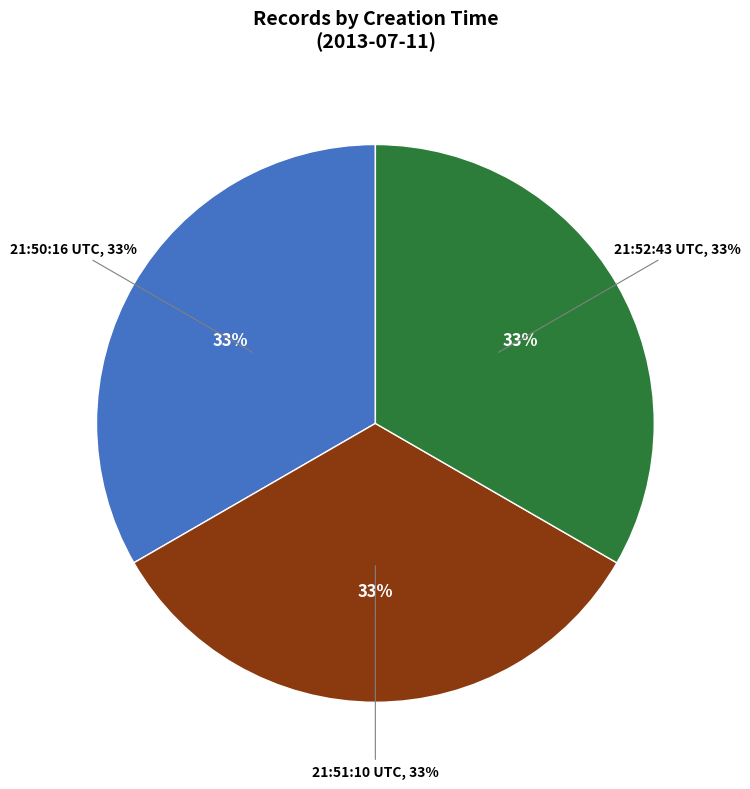

Combined, do 2013-07-11 21:51:10 UTC and 2013-07-11 21:52:43 UTC account for over 50%?

Yes